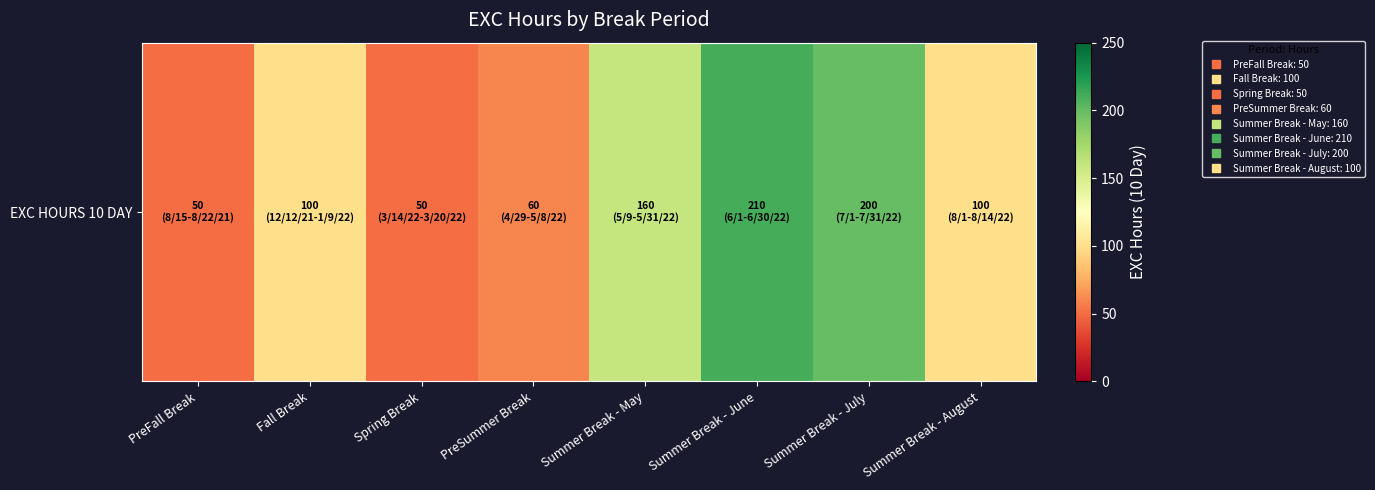

Reading left to right, extract all data points from this chart.

PreFall Break=50	Fall Break=100	Spring Break=50	PreSummer Break=60	Summer Break - May=160	Summer Break - June=210	Summer Break - July=200	Summer Break - August=100